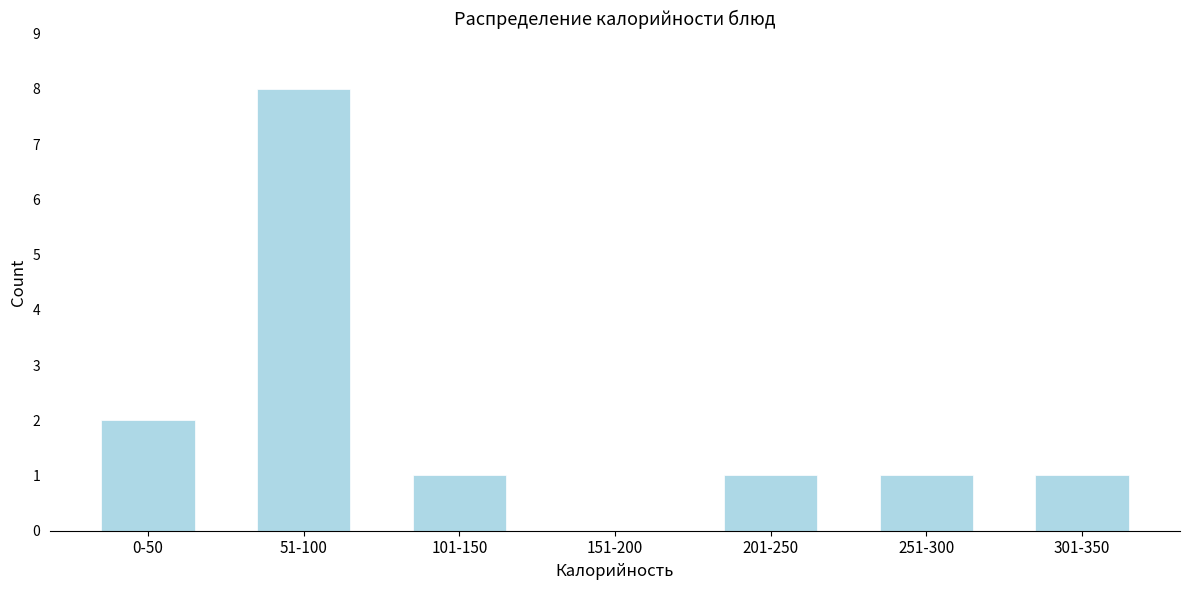

Reading left to right, transcribe all the data shown in this chart.

0-50=2	51-100=8	101-150=1	151-200=0	201-250=1	251-300=1	301-350=1